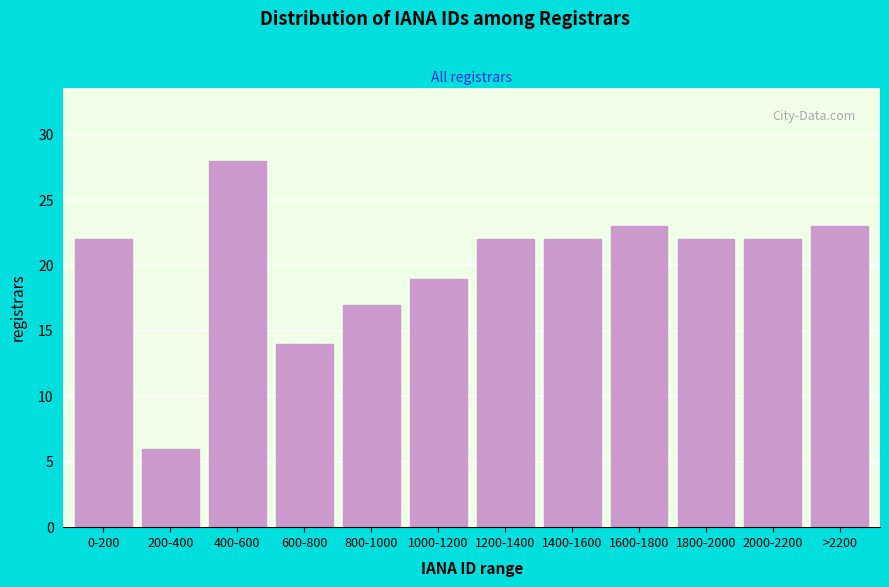

Reading left to right, transcribe all the data shown in this chart.

0-200=22	200-400=6	400-600=28	600-800=14	800-1000=17	1000-1200=19	1200-1400=22	1400-1600=22	1600-1800=23	1800-2000=22	2000-2200=22	>2200=23